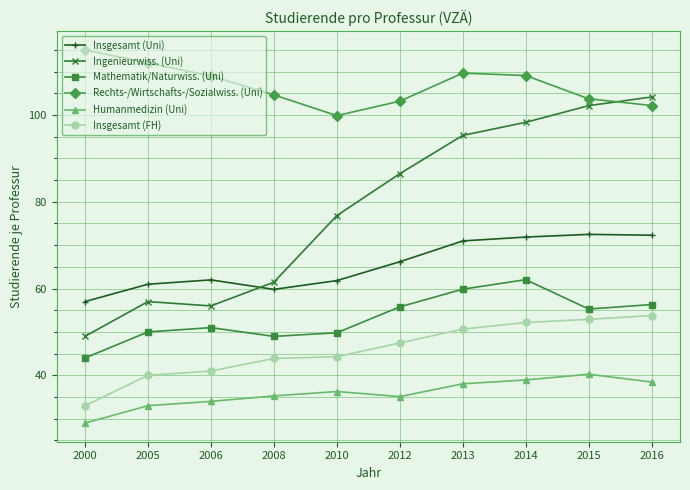

At which category does Rechts-/Wirtschafts-/Sozialwiss. (Uni) reach its first local valley?

2010